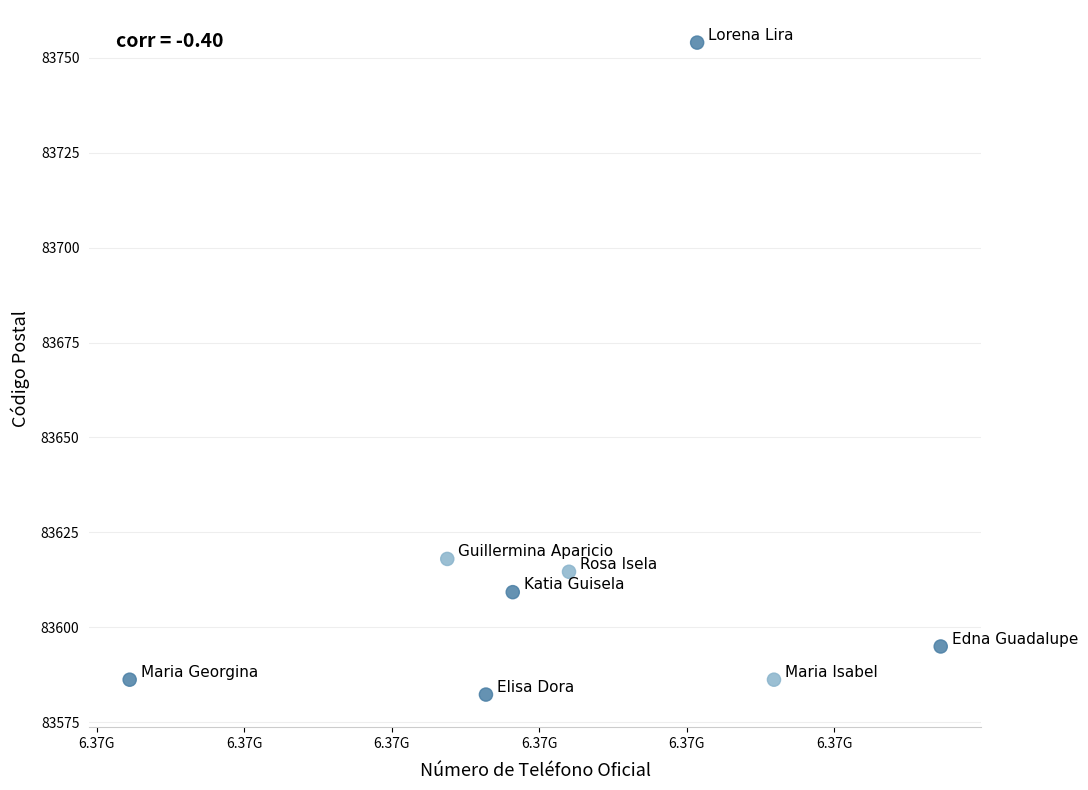

What is the range of Y values (max minus min)?

171.6